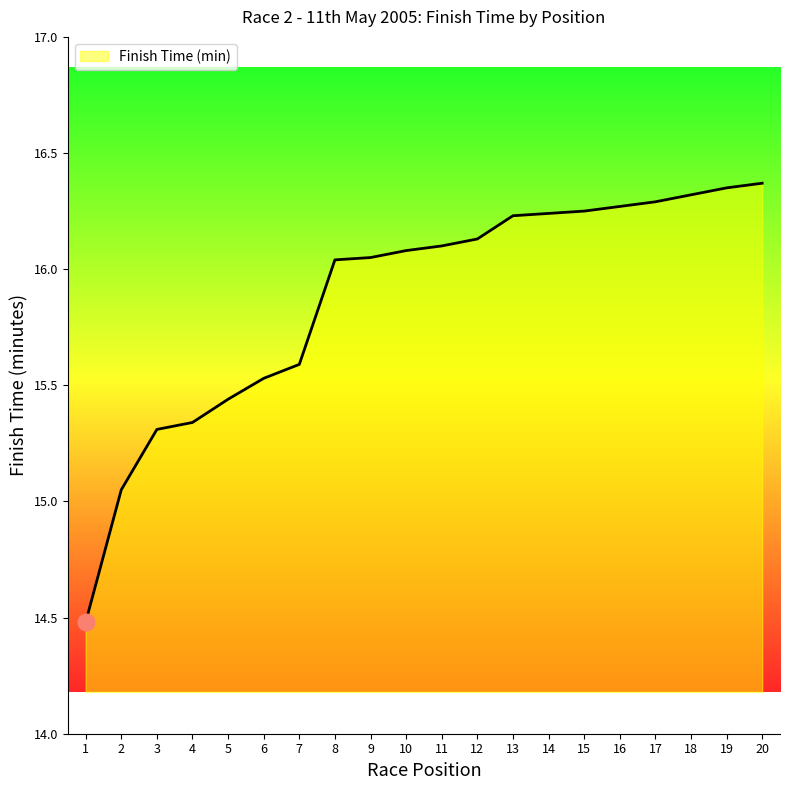

Where does the data first go above 16?

8